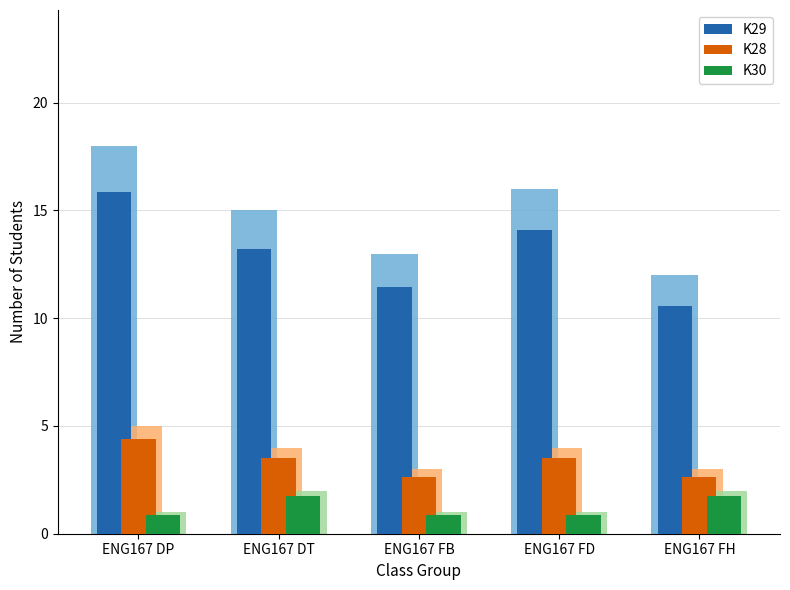

Where is K28 nearest to the value 3?

ENG167 FB